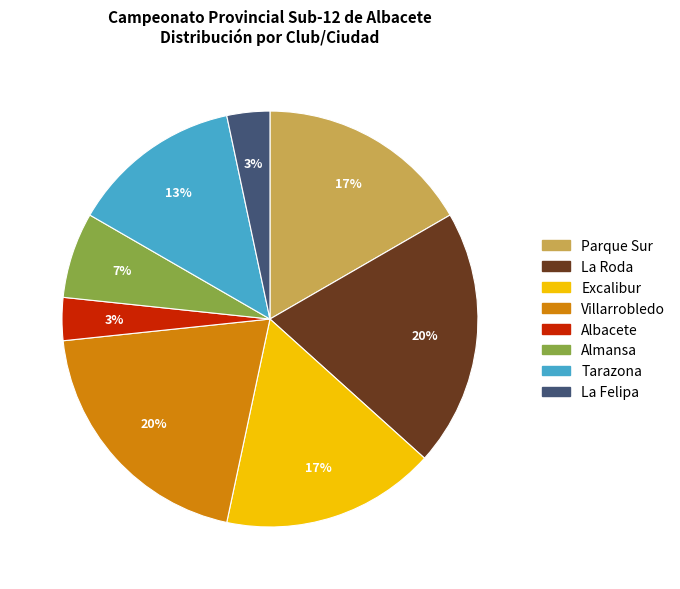

Is it true that La Roda is 8% of the pie?

False